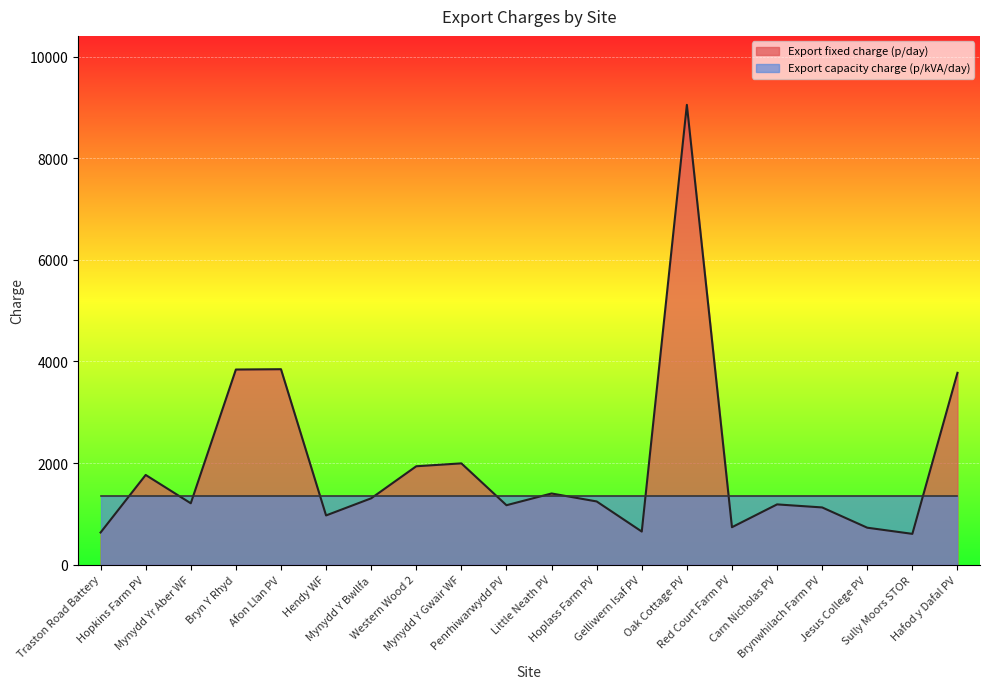

What is the label of the 15th point from the left?

Red Court Farm PV